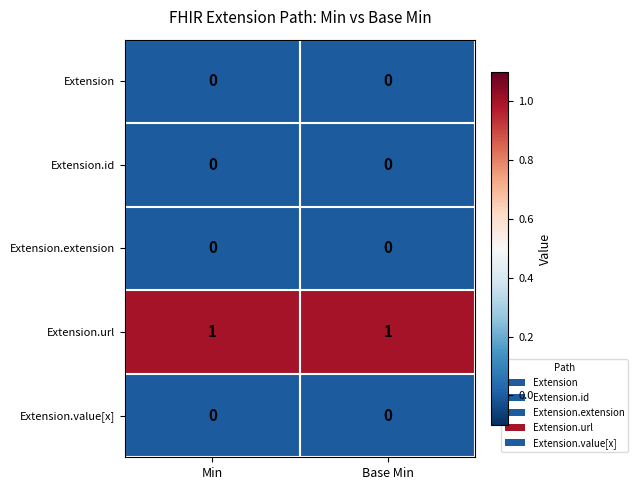

What is the spread (max minus min) of values at Min?

1